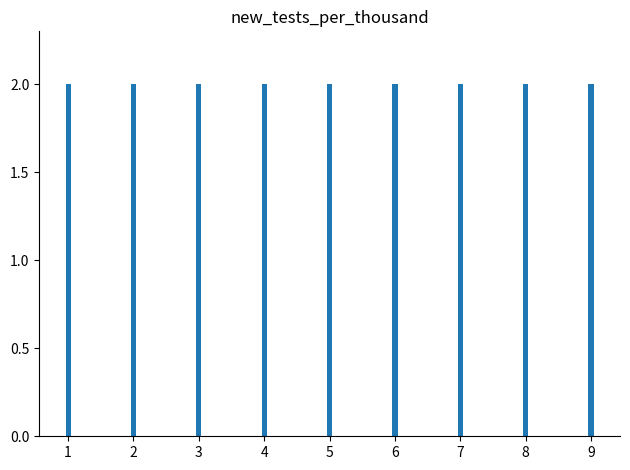

At which category is the sum across all series the highest?

5